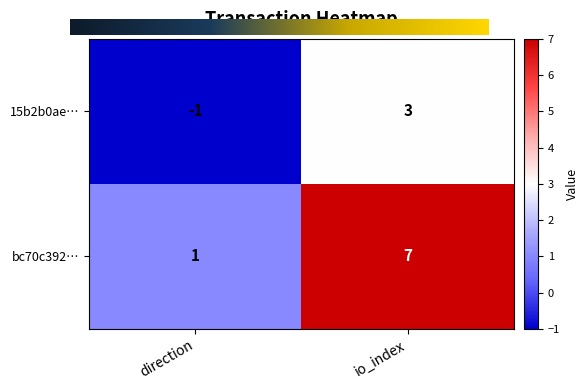

At which label is 15b2b0ae… closest to 1?

direction